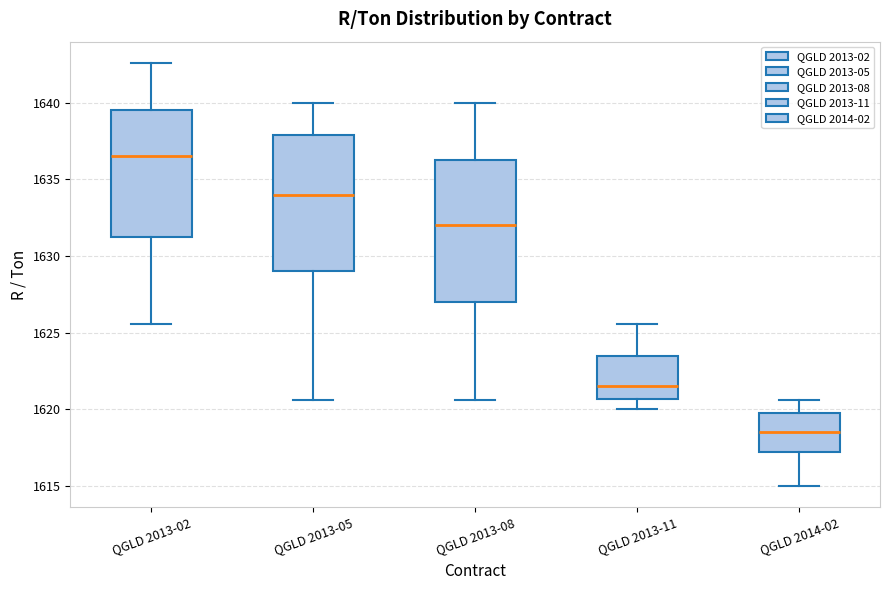

Reading left to right, read every box against the y-axis: the position of its median line, the range the box covers, and the ends of its whiskers. The values are not printed on the chart, so give them approximately, as read against the axis.

QGLD 2013-02: median 1636.5, box 1631.5 to 1639.5, whiskers 1625.5 to 1642.5
QGLD 2013-05: median 1634.0, box 1629.0 to 1638.0, whiskers 1620.5 to 1640.0
QGLD 2013-08: median 1632.0, box 1627.0 to 1636.5, whiskers 1620.5 to 1640.0
QGLD 2013-11: median 1621.5, box 1620.5 to 1623.5, whiskers 1620.0 to 1625.5
QGLD 2014-02: median 1618.5, box 1617.5 to 1620.0, whiskers 1615.0 to 1620.5